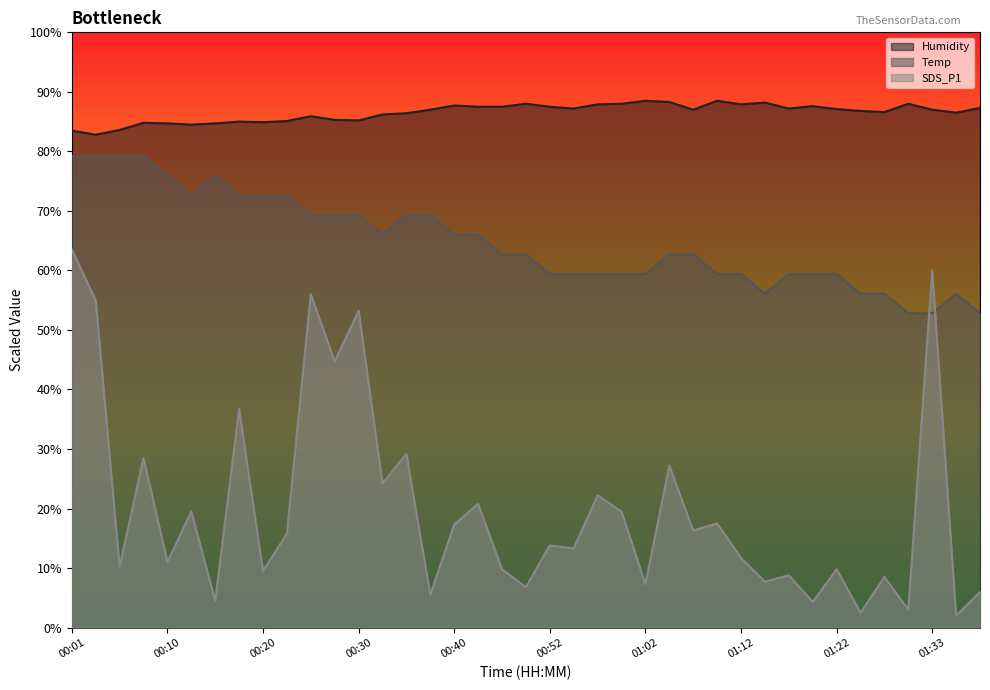

Where is the first local minimum for Temp?

00:13